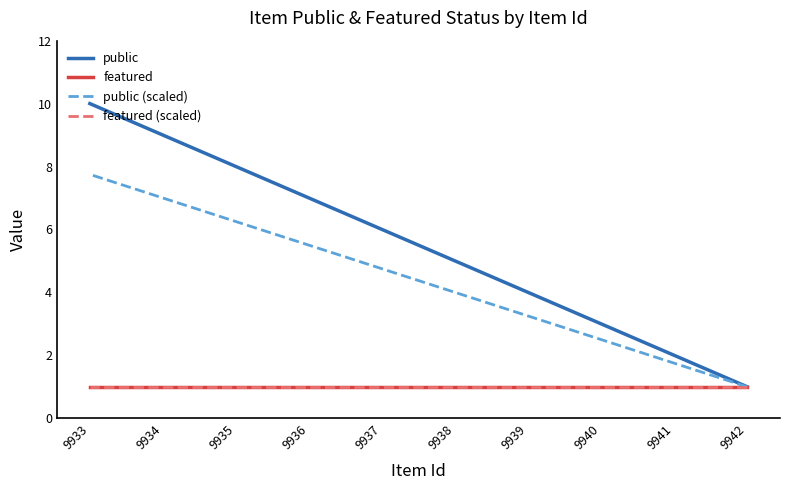

True or false: featured (scaled) and featured intersect in this chart.

False